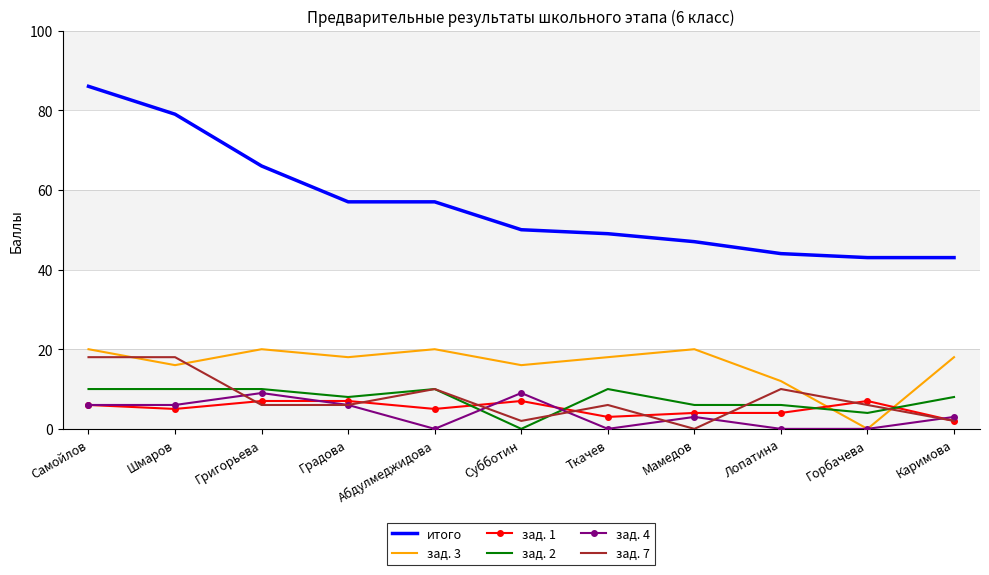

What is the total value across all series at Самойлов?

146